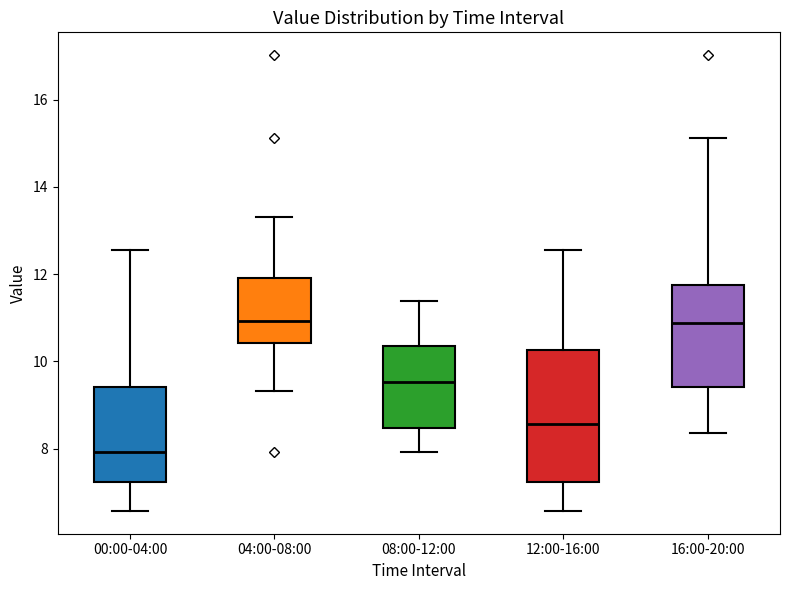

Reading left to right, transcribe this box plot: for each box, give where its median line is, the range the box spans, and where its two whiskers end, as read against the y-axis. The values are not printed on the chart, so give them approximately, as read against the axis.

00:00-04:00: median 8.0, box 7.2 to 9.4, whiskers 6.6 to 12.6
04:00-08:00: median 11.0, box 10.4 to 12.0, whiskers 9.4 to 13.4
08:00-12:00: median 9.6, box 8.4 to 10.4, whiskers 8.0 to 11.4
12:00-16:00: median 8.6, box 7.2 to 10.2, whiskers 6.6 to 12.6
16:00-20:00: median 10.8, box 9.4 to 11.8, whiskers 8.4 to 15.2